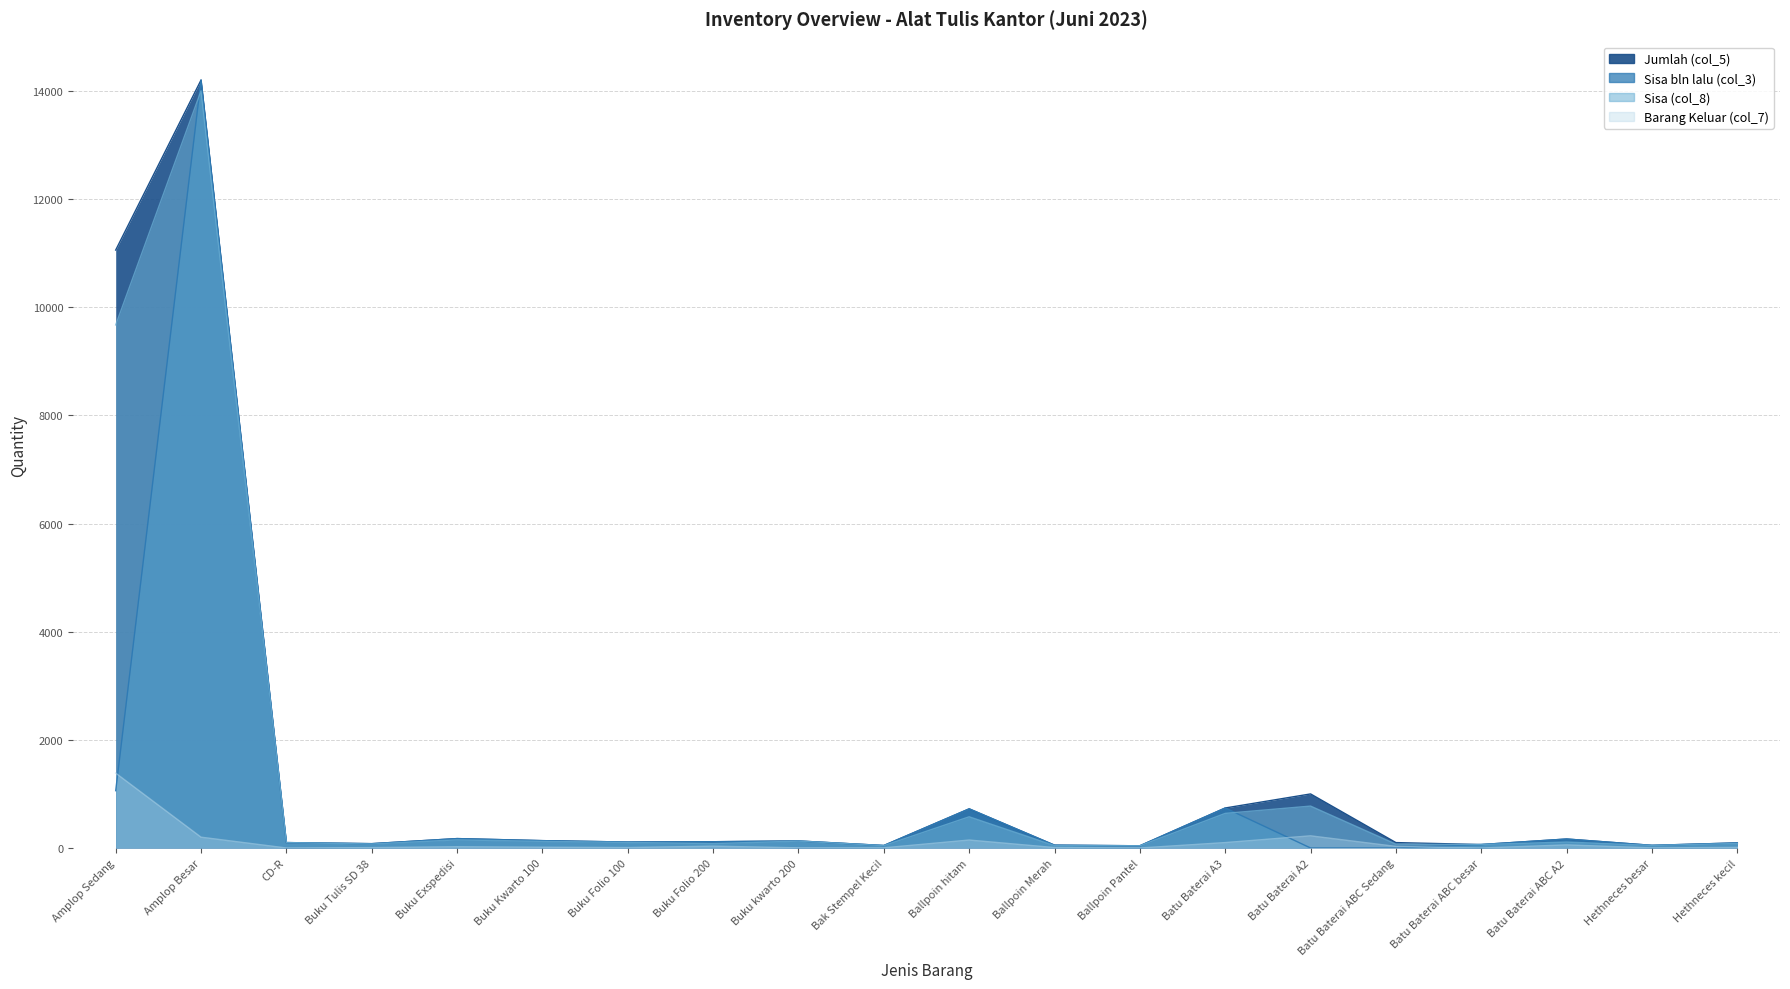

What position from the left is Buku Folio 100?

7